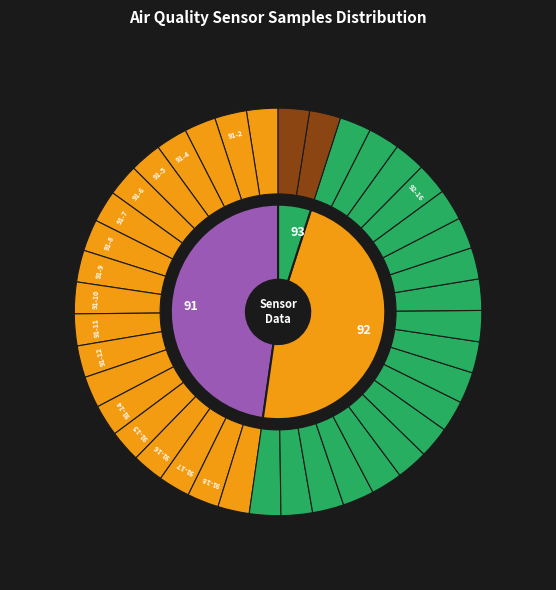

Which slice is the largest?

91